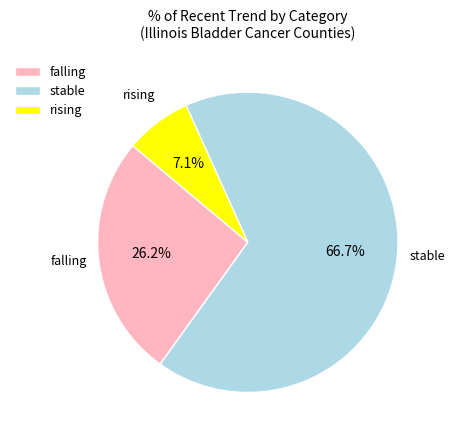

To the nearest percent, what portion does falling represent?

26%